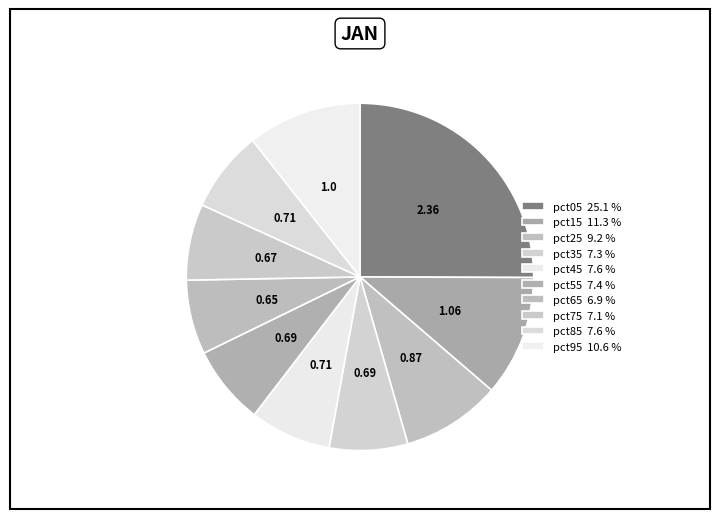

Does pct75 represent more than half of the total?

No